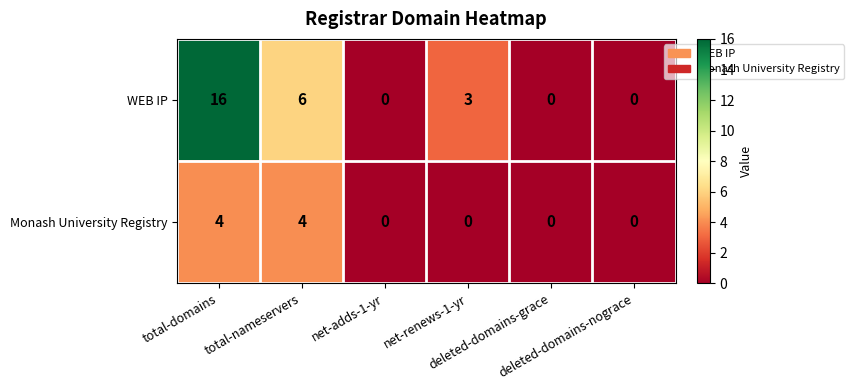

At how many categories does at least one series exceed 2?

3